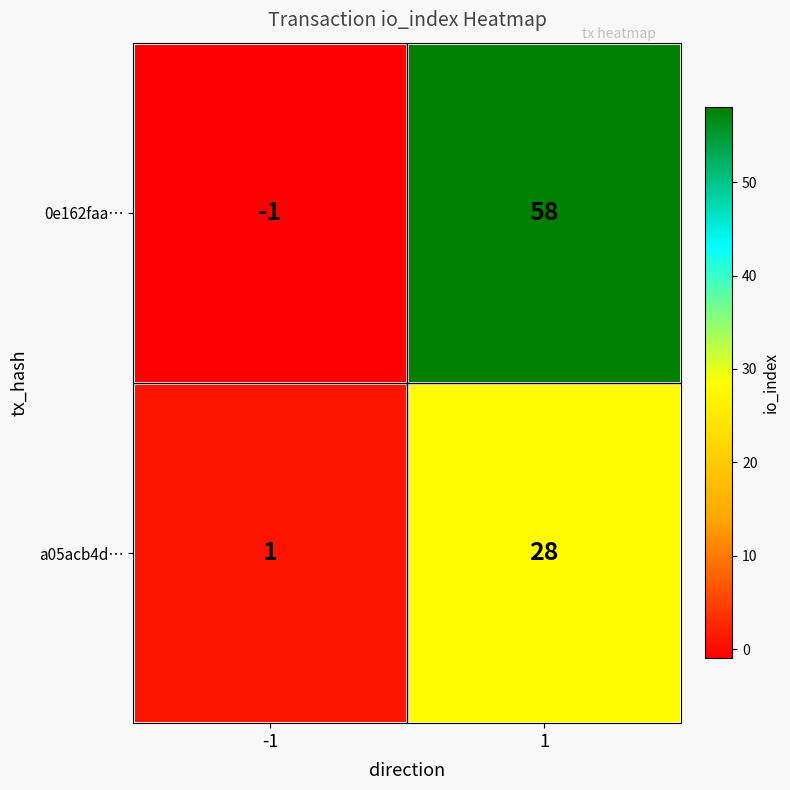

What is the difference between the maximum and minimum values in the a05acb4d… series?

27